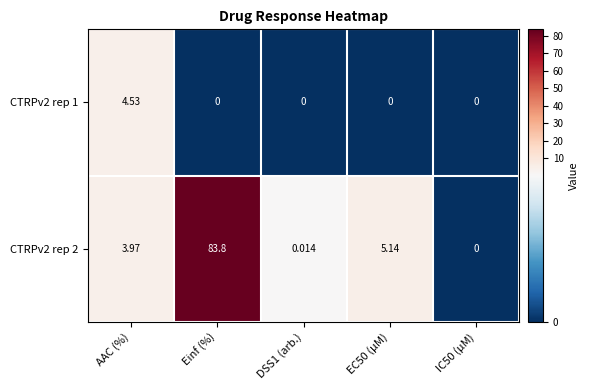

At which category is the sum across all series the highest?

Einf (%)